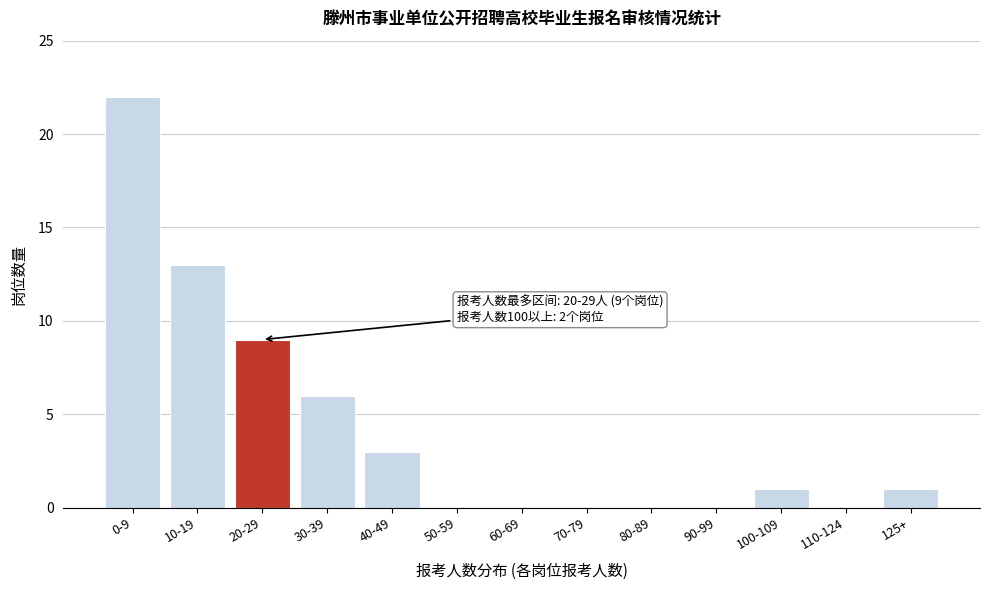

Reading right to left, transcribe all the data shown in this chart.

125+=1	110-124=0	100-109=1	90-99=0	80-89=0	70-79=0	60-69=0	50-59=0	40-49=3	30-39=6	20-29=9	10-19=13	0-9=22